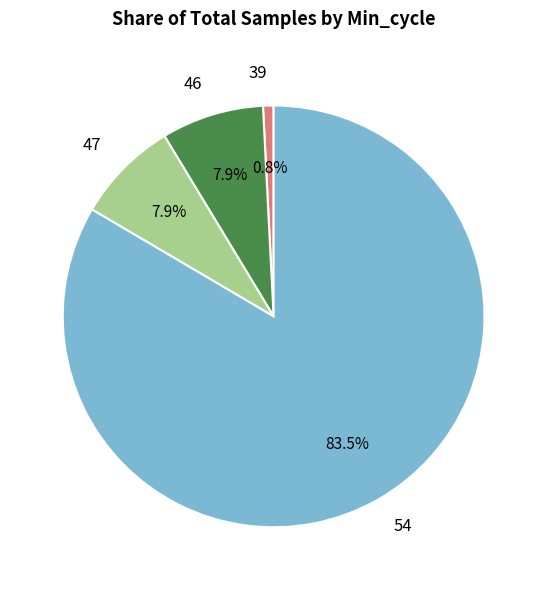

Between 39 and 47, which is larger?

47